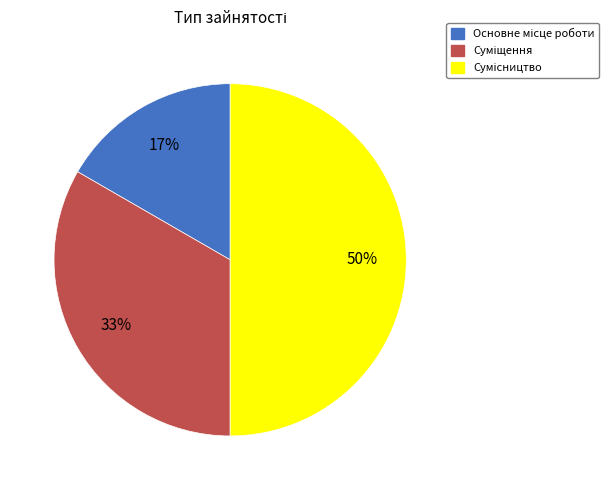

To the nearest percent, what is the difference between the largest and smallest slice percentages?

33%